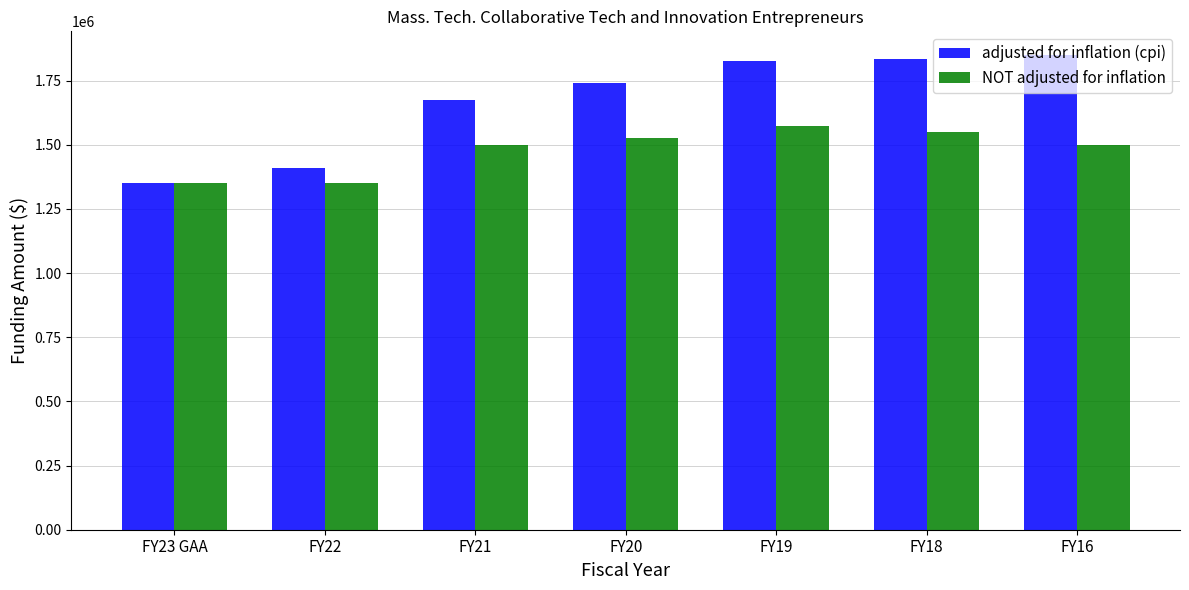

Rank the series at FY19 from lowest to highest value.

NOT adjusted for inflation, adjusted for inflation (cpi)